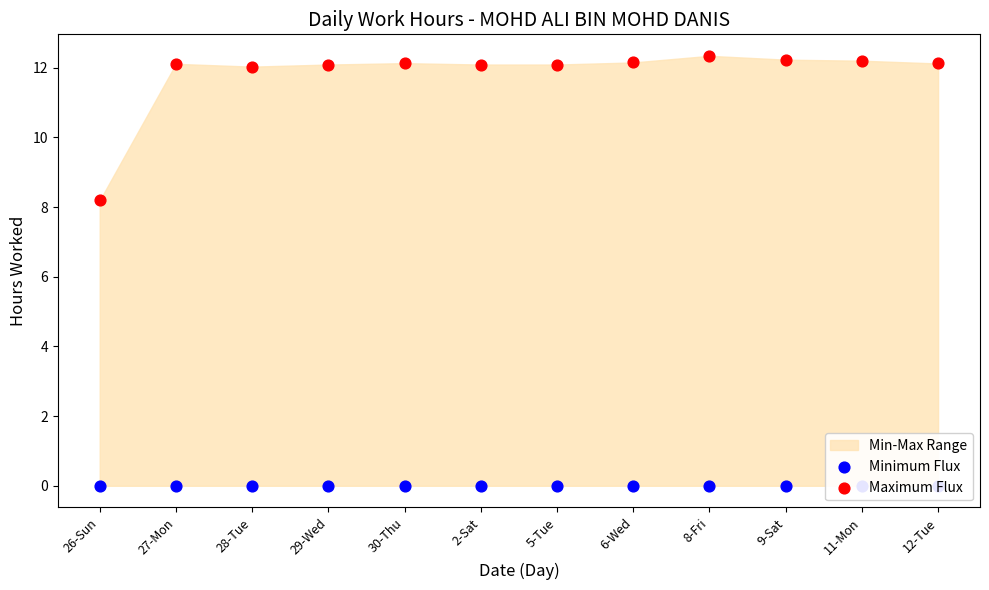

Which series has the widest spread of Y values?

Maximum Flux